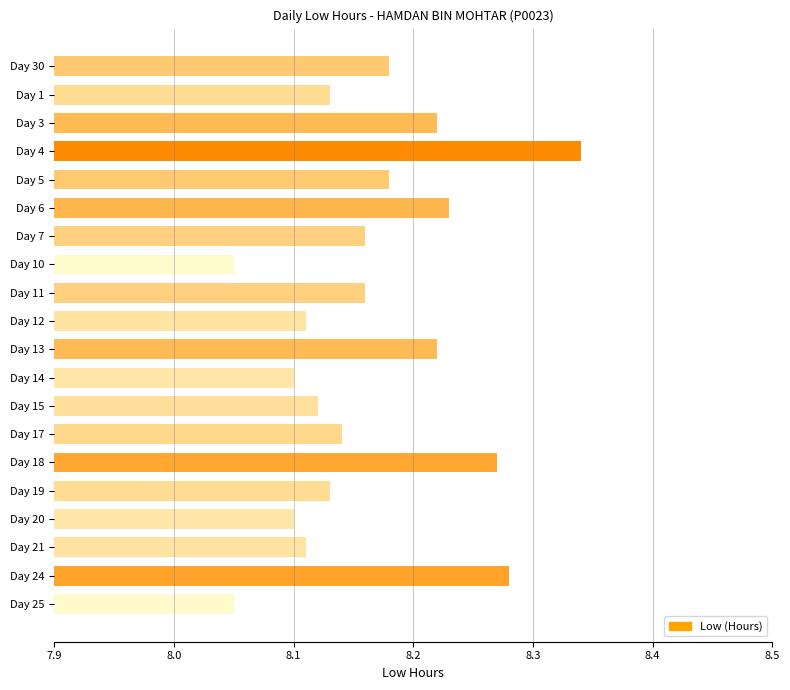

Are the bars grouped side by side (vs. stacked)?

No